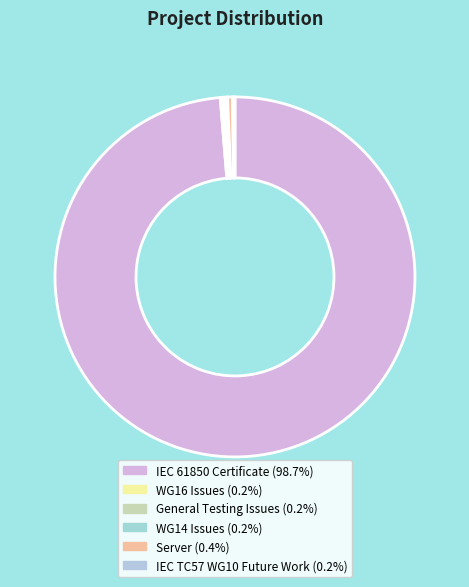

Rank the categories by value from lowest to highest.

WG16 Issues, General Testing Issues, WG14 Issues, IEC TC57 WG10 Future Work, Server, IEC 61850 Certificate